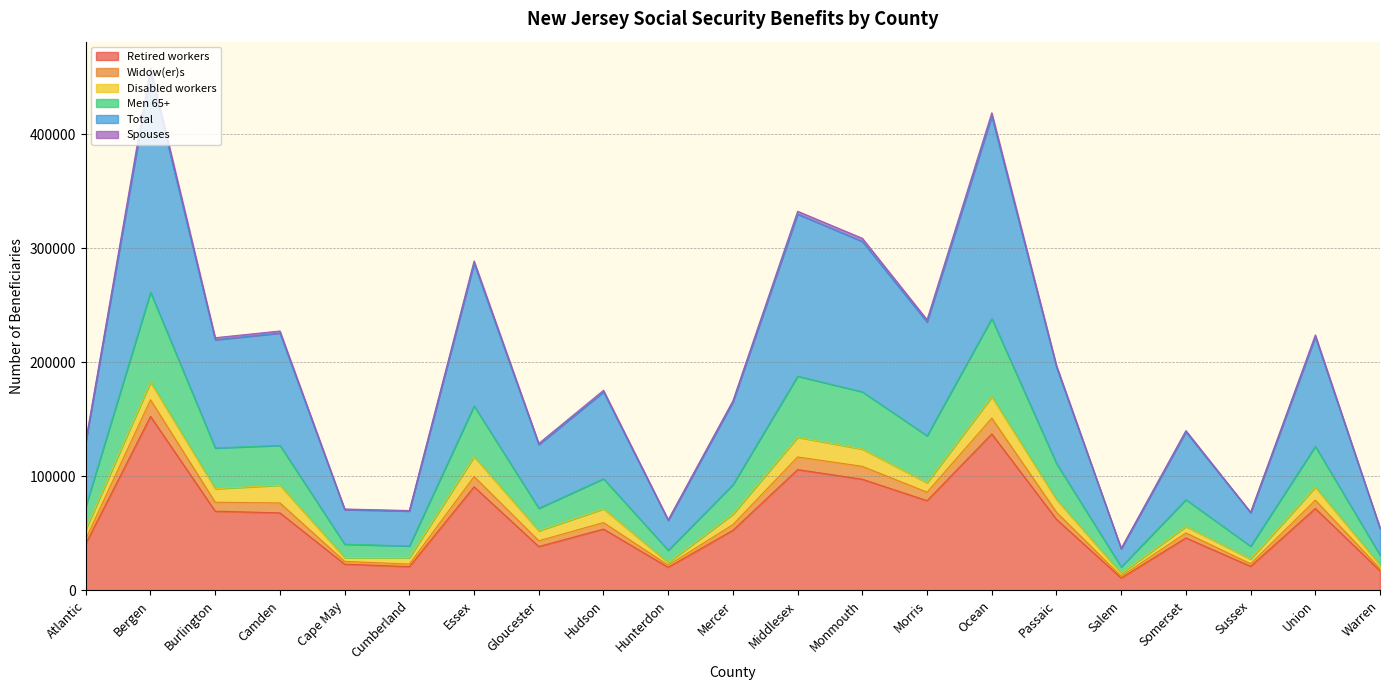

Which category has the lowest value in the Spouses series?

Salem